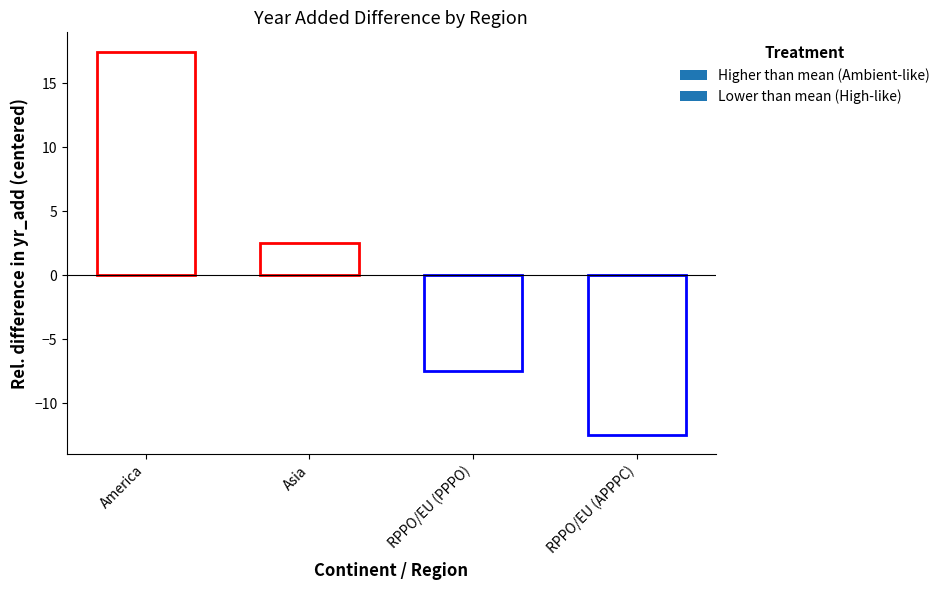

What is the greatest value displayed?

17.5